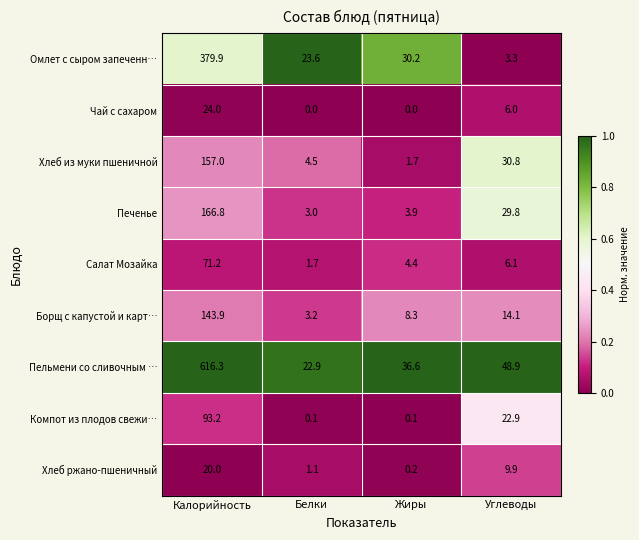

How many Чай с сахаром values are between 0 and 24?

4